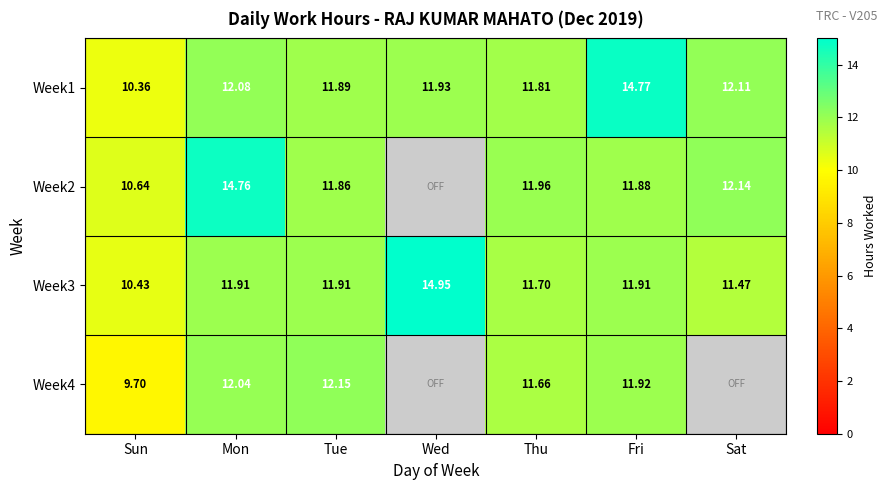

List the labels in order of Week1 value, largest first.

Fri, Sat, Mon, Wed, Tue, Thu, Sun